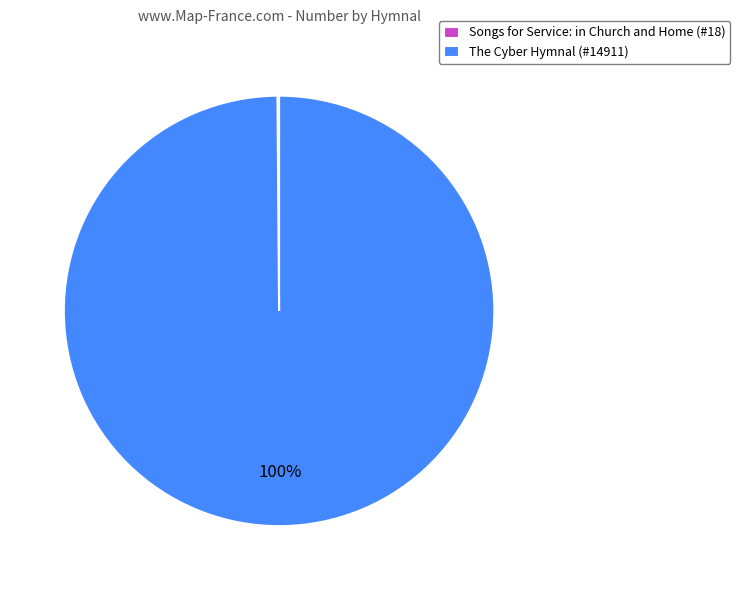

To the nearest percent, what portion does The Cyber Hymnal (#14911) represent?

100%